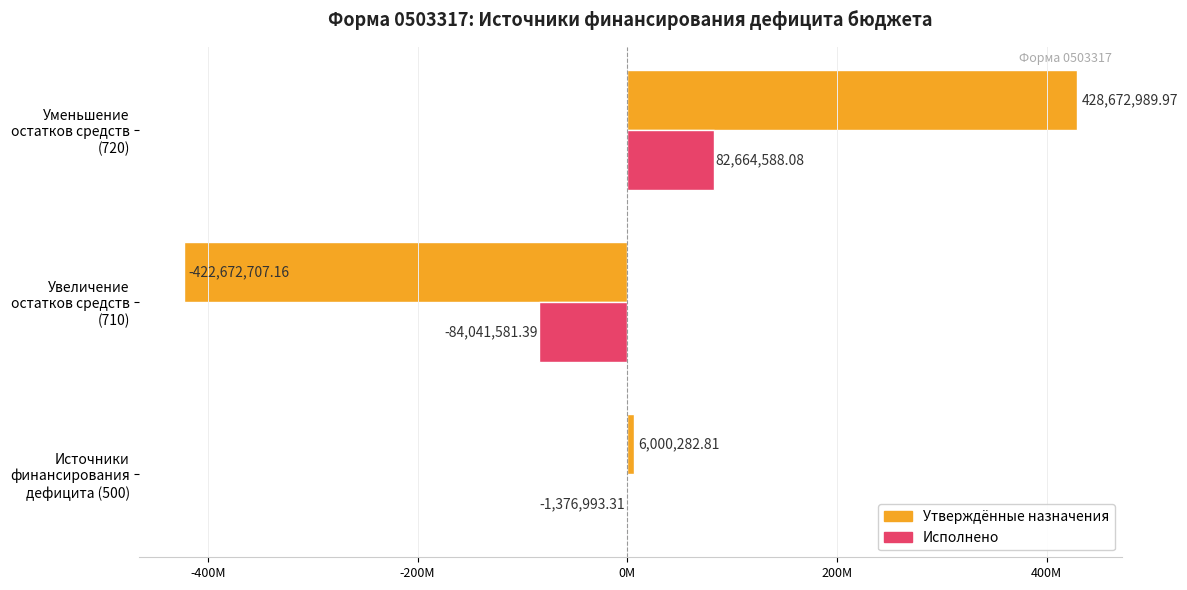

What are all the series names shown in the legend?

Утверждённые назначения, Исполнено